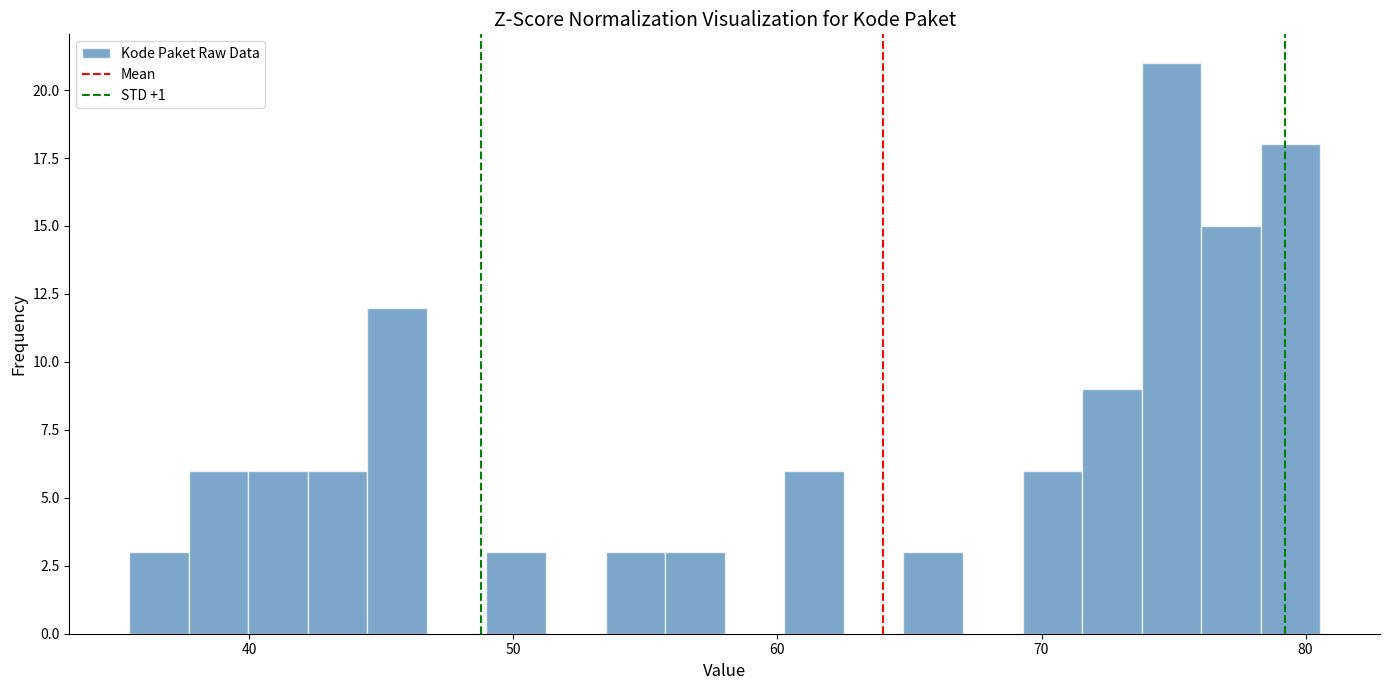

Around what value on the x-axis is the tallest bar? Give the approximate position of its centre, as read against the axis.

75